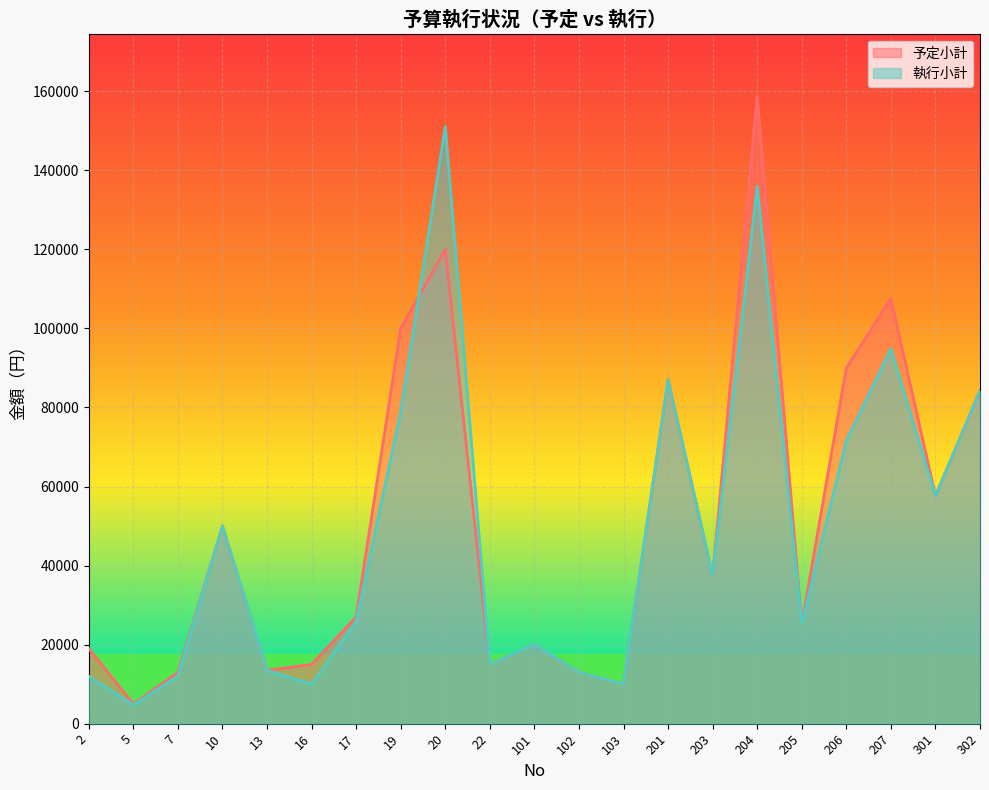

Which has a higher value, 22 or 302?

302